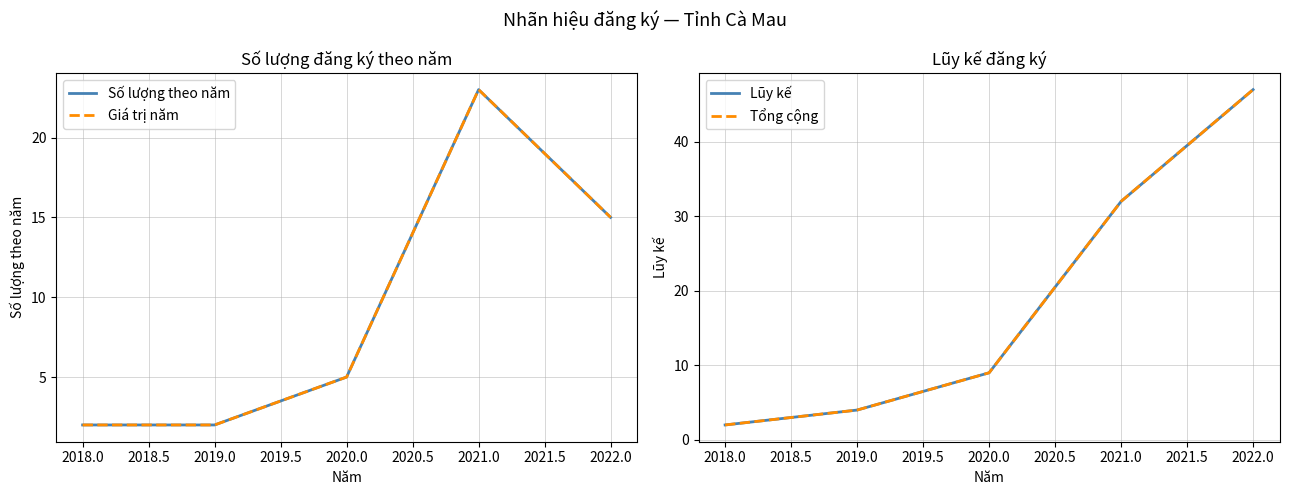

Is the value of Số lượng theo năm at 2021.0 greater than the value of Lũy kế at 2022.0?

No